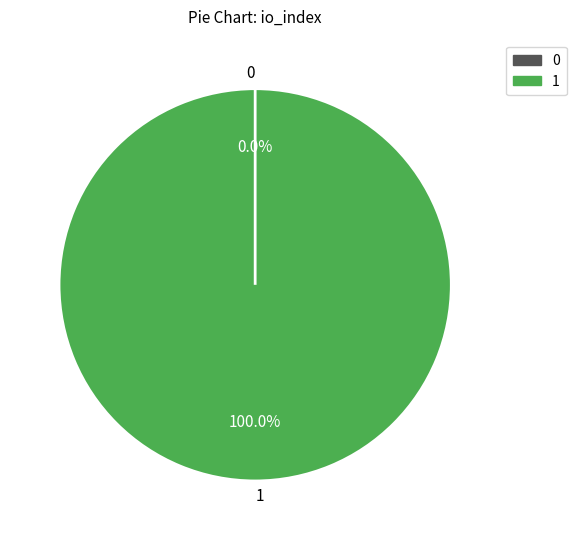

To the nearest percent, what is the difference between the largest and smallest slice percentages?

100%